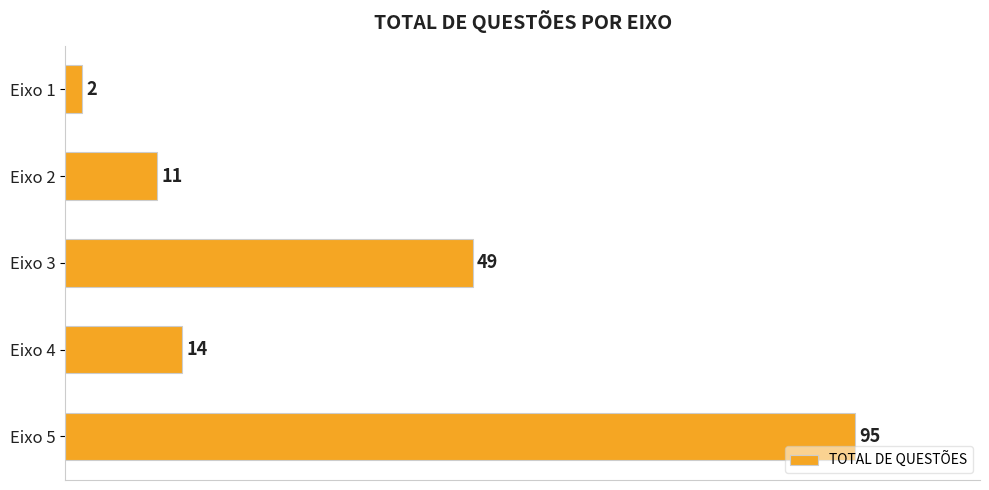

What is the difference between the maximum and minimum values?

93